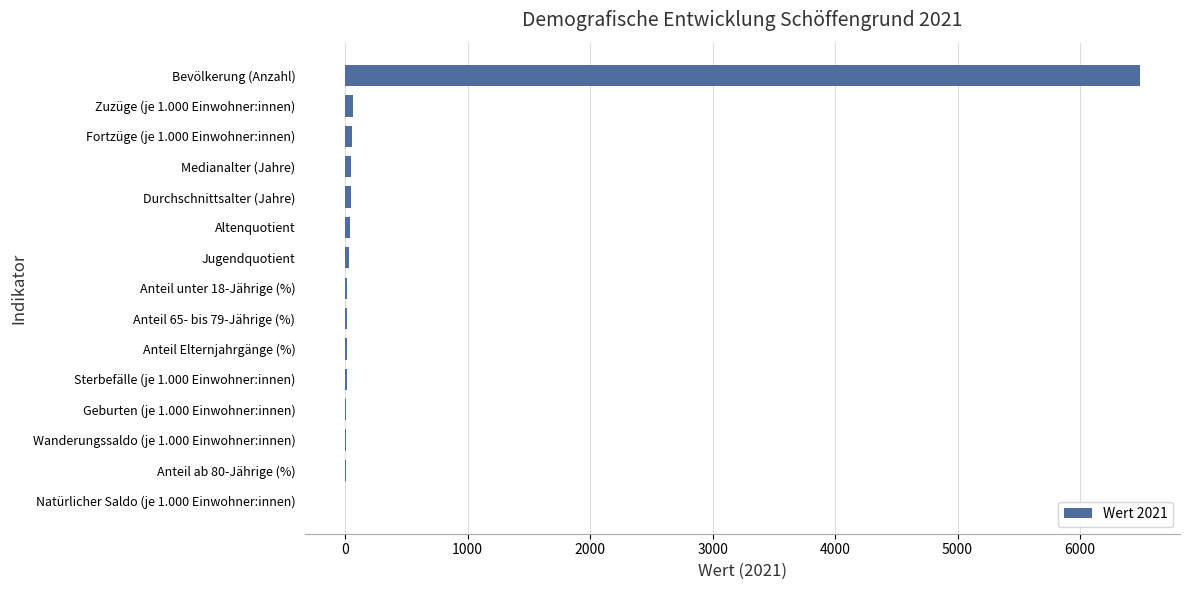

Which category has the highest value across all series?

Bevölkerung (Anzahl)